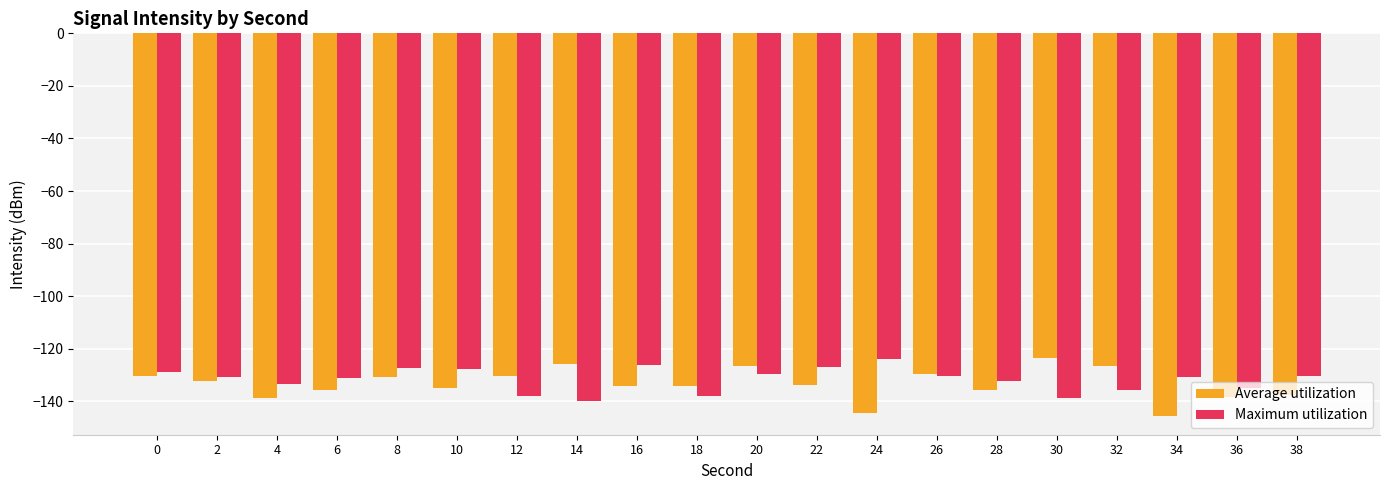

How many groups of bars are there?

20